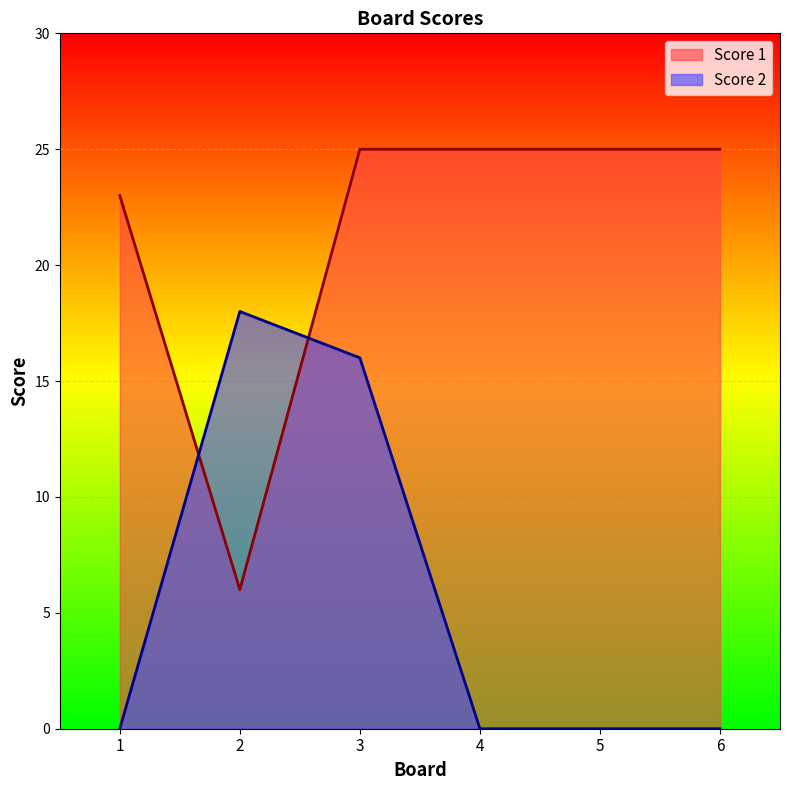

What is the spread (max minus min) of values at 5?

25